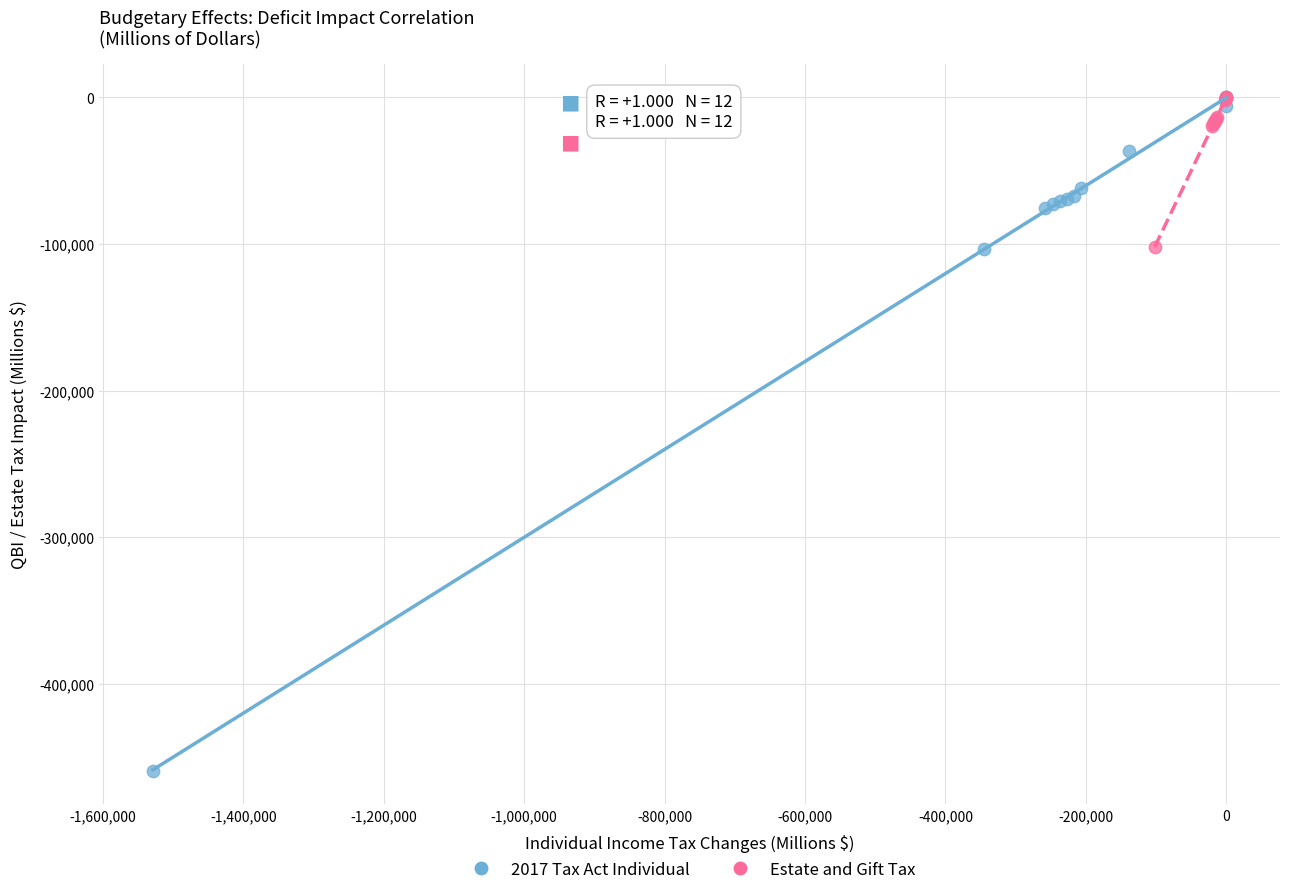

Which series contains the lowest Y value?

2017 Tax Act Individual